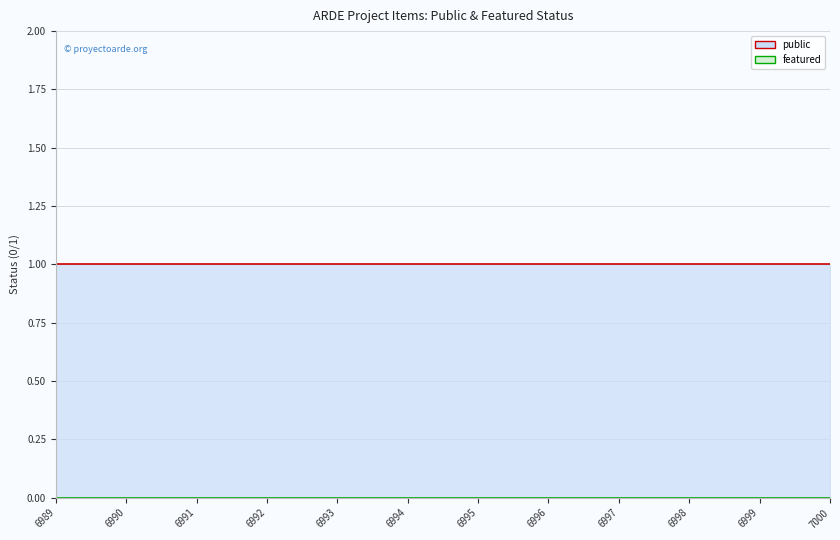

True or false: public and featured cross at least once.

False